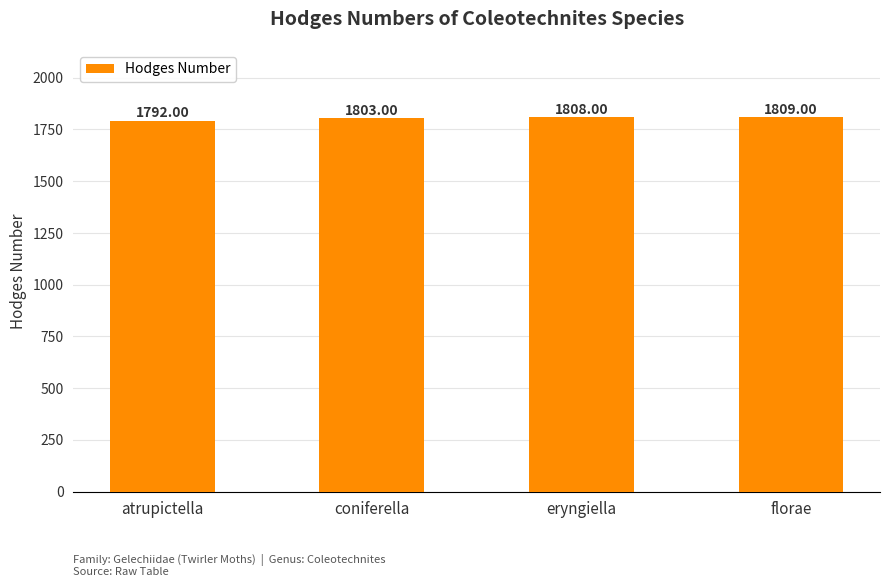

Between coniferella and atrupictella, which is larger?

coniferella